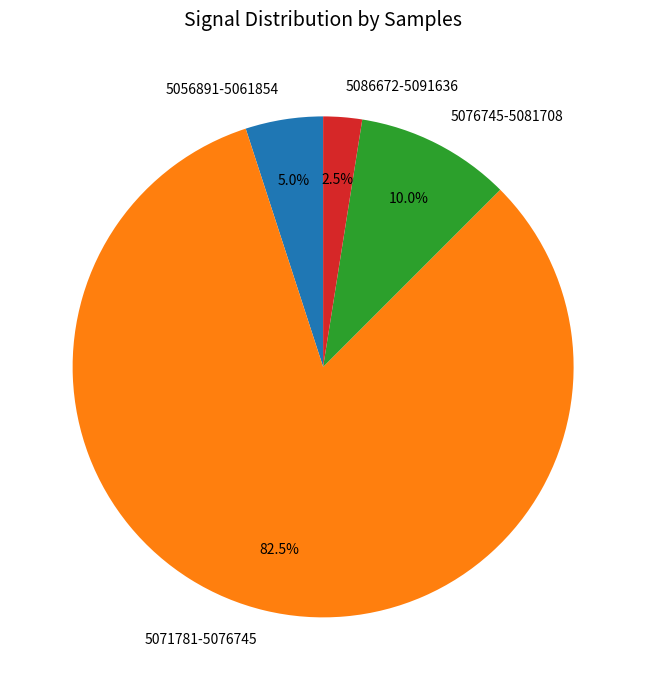

How many slices are in this pie chart?

4